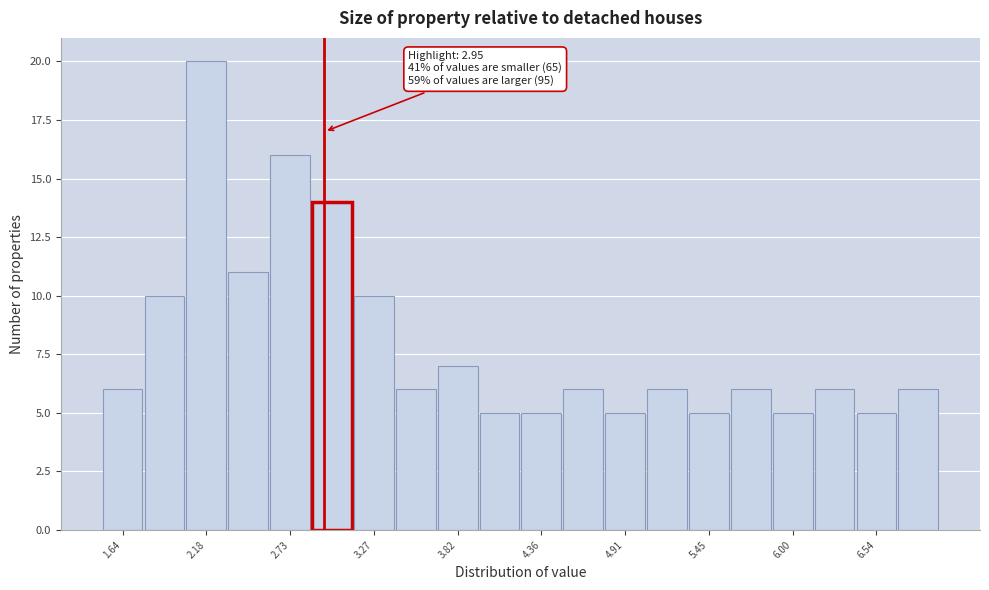

Read against the x-axis, roughly where is the centre of the tallest bar?

2.2